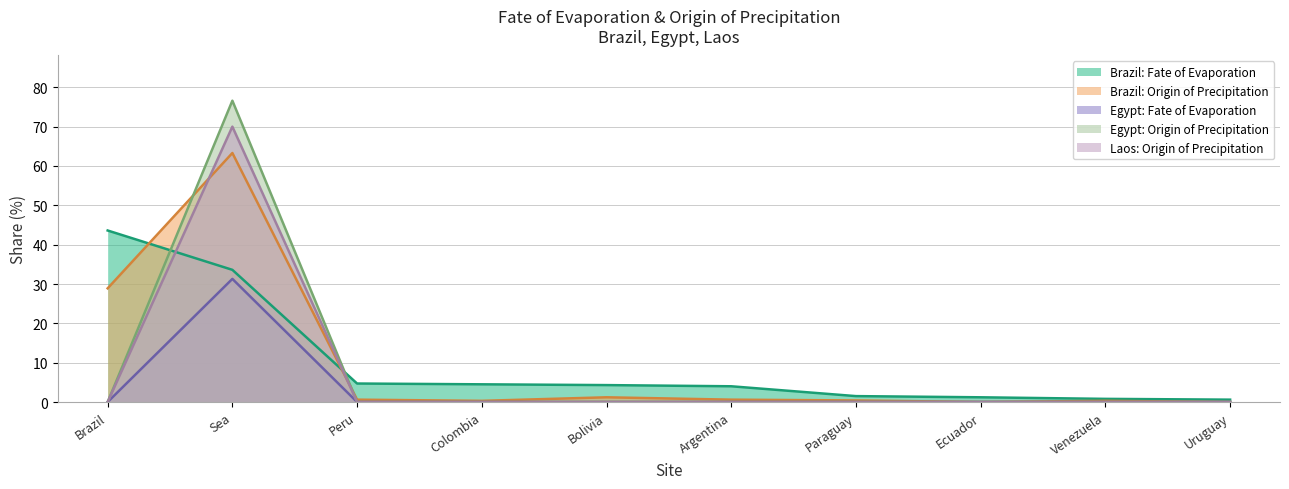

List the series in order of their peak value, lowest first.

Egypt: Fate of Evaporation, Brazil: Fate of Evaporation, Brazil: Origin of Precipitation, Laos: Origin of Precipitation, Egypt: Origin of Precipitation